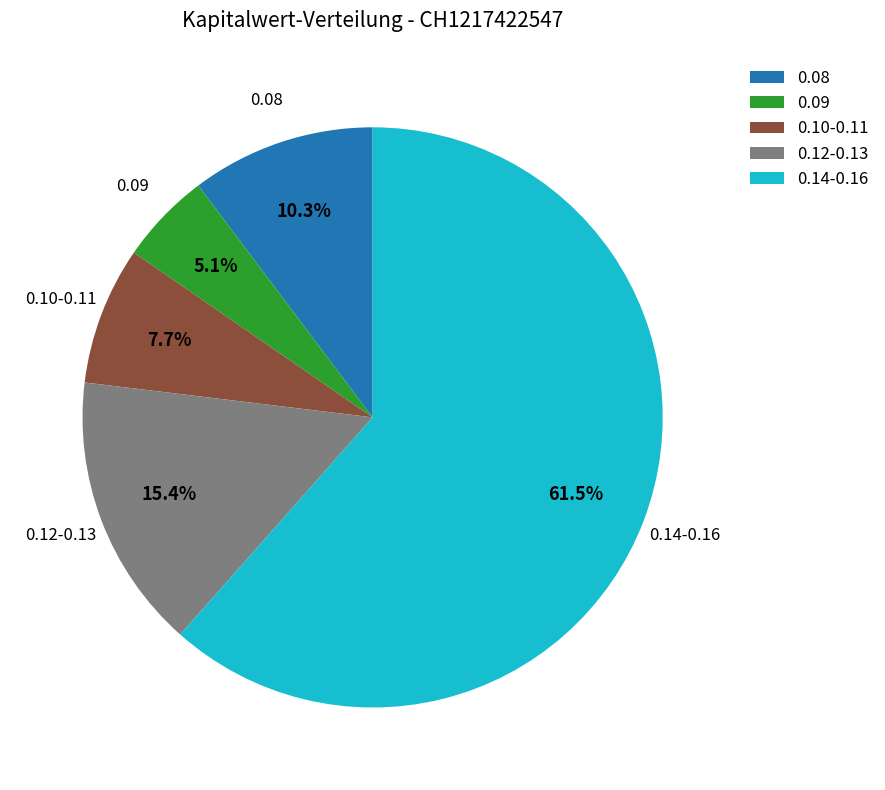

Is the sum of 0.09 and 0.12-0.13 greater than half?

No